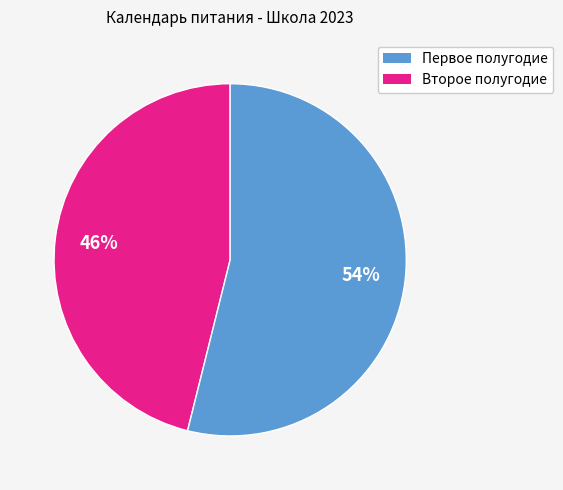

To the nearest percent, what is the average slice percentage?

50%